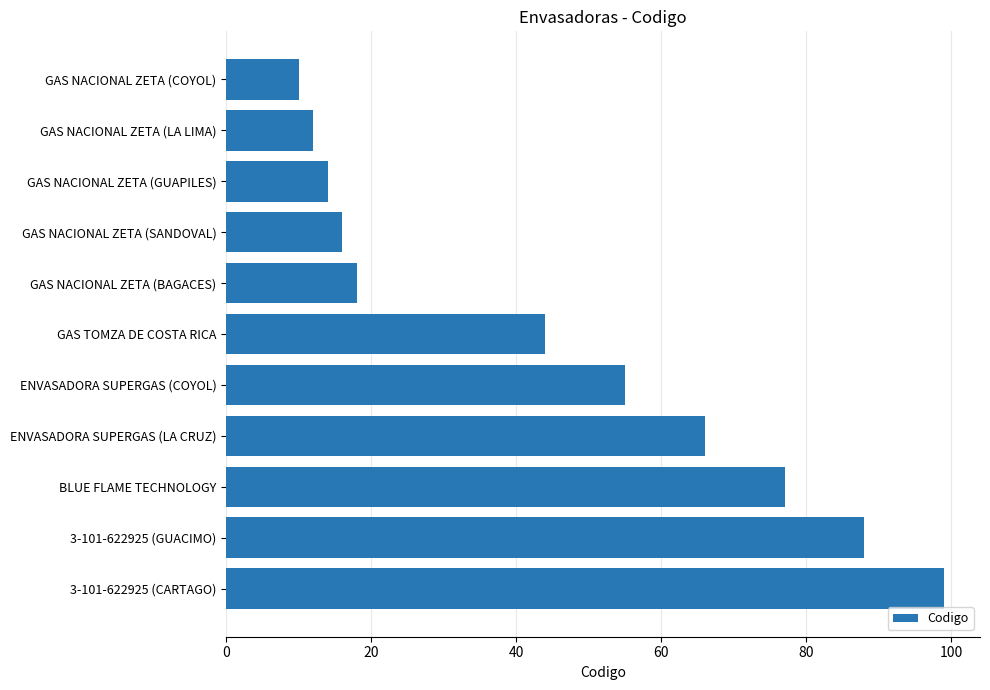

Reading top to bottom, transcribe all the data shown in this chart.

GAS NACIONAL ZETA (COYOL)=10	GAS NACIONAL ZETA (LA LIMA)=12	GAS NACIONAL ZETA (GUAPILES)=14	GAS NACIONAL ZETA (SANDOVAL)=16	GAS NACIONAL ZETA (BAGACES)=18	GAS TOMZA DE COSTA RICA=44	ENVASADORA SUPERGAS (COYOL)=55	ENVASADORA SUPERGAS (LA CRUZ)=66	BLUE FLAME TECHNOLOGY=77	3-101-622925 (GUACIMO)=88	3-101-622925 (CARTAGO)=99